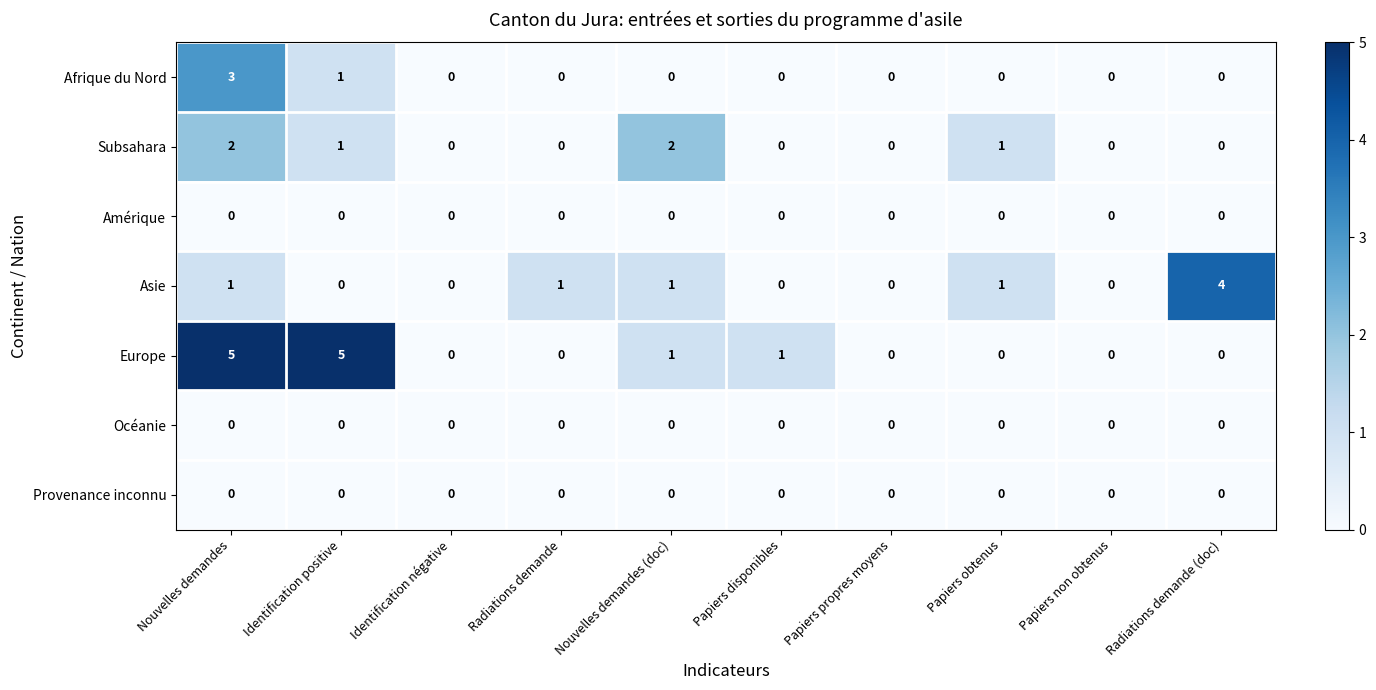

Which series has the largest total across all categories?

Europe